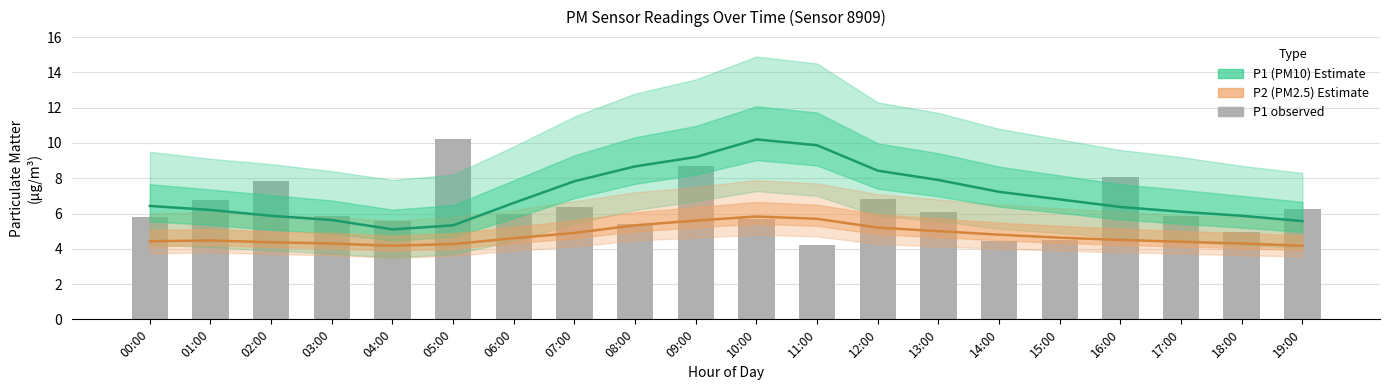

Count the number of categories in the chart.

20